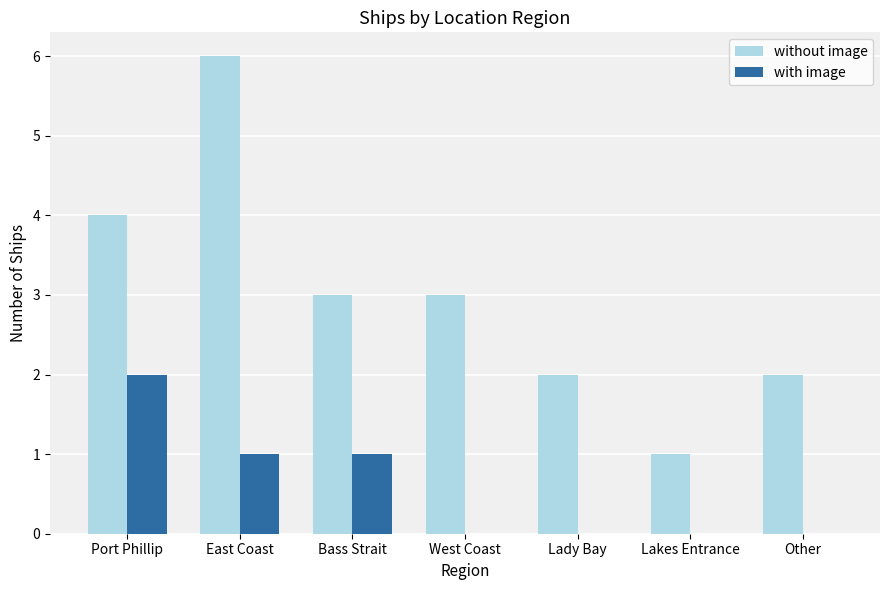

Does the chart contain stacked bars?

No